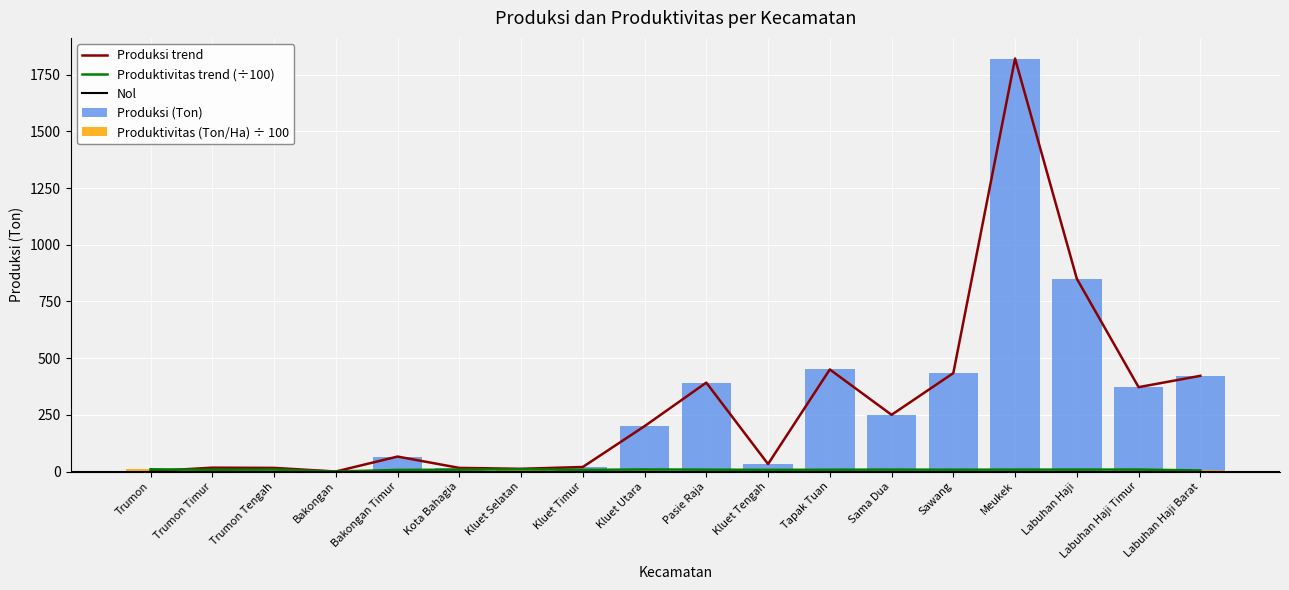

How many values in the Produksi (Ton) series are below 200?

9